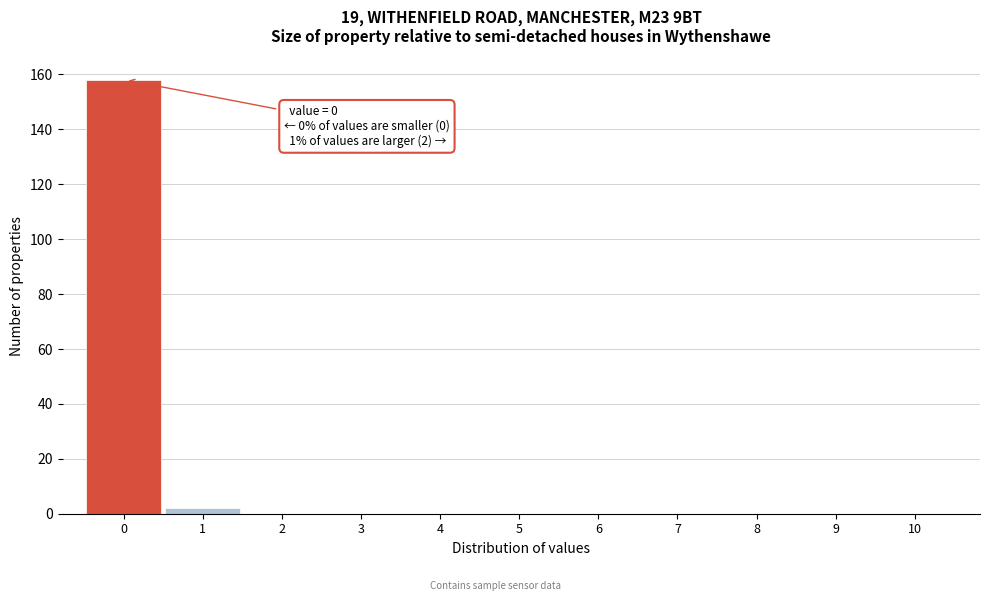

Reading right to left, transcribe all the data shown in this chart.

10=0	9=0	8=0	7=0	6=0	5=0	4=0	3=0	2=0	1=2	0=158